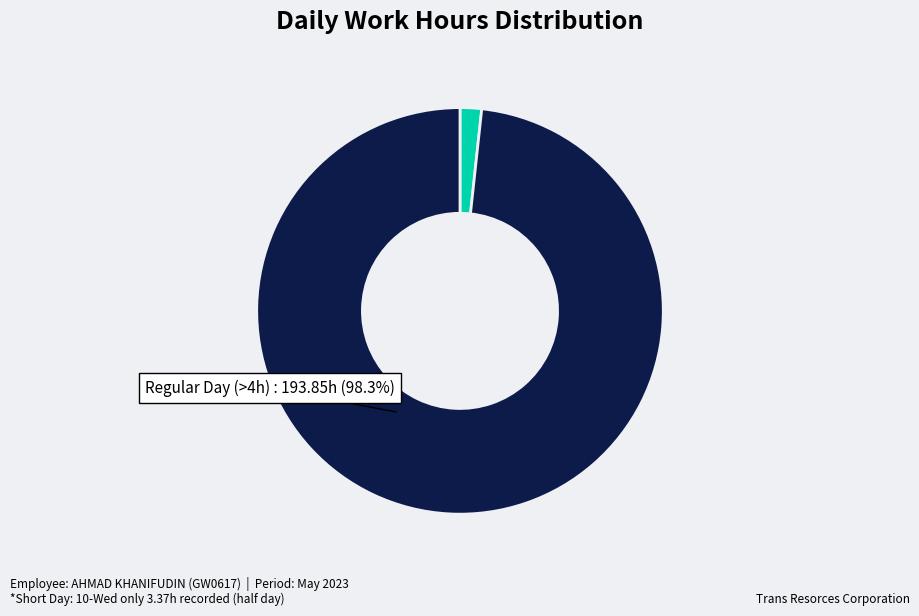

Which has a higher value, Regular Day (>4h) or Short Day (<=4h)?

Regular Day (>4h)